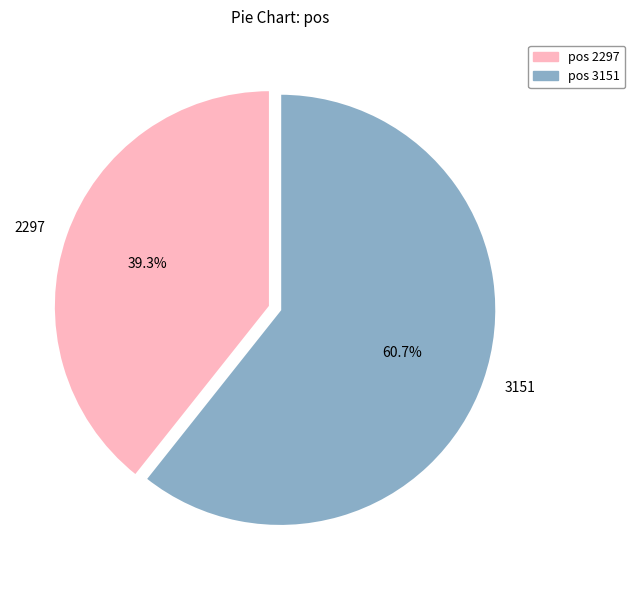

Which category has the biggest portion of the pie?

pos 3151